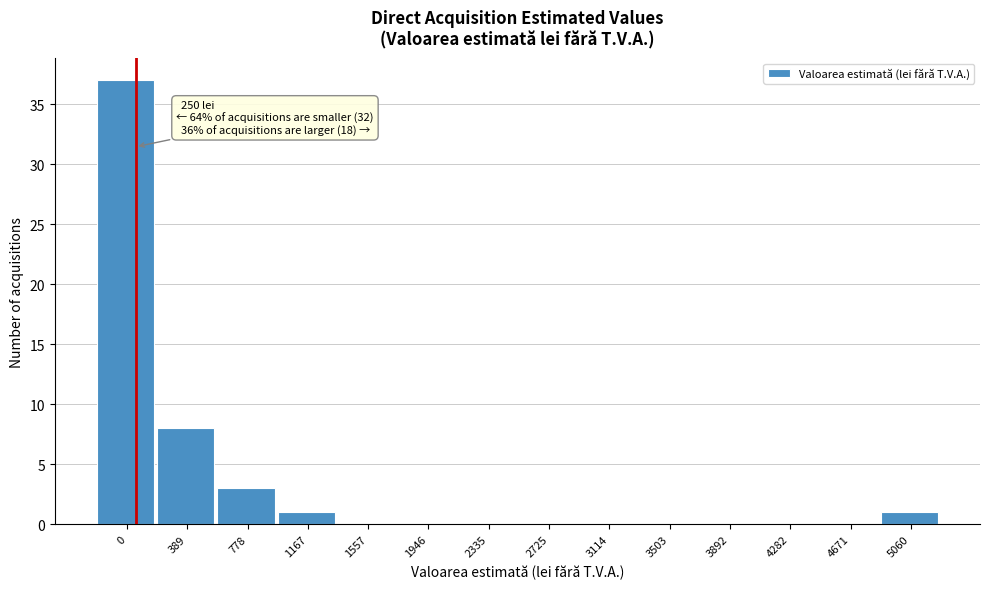

Reading right to left, extract all data points from this chart.

5060=1	4671=0	4282=0	3892=0	3503=0	3114=0	2725=0	2335=0	1946=0	1557=0	1167=1	778=3	389=8	0=37